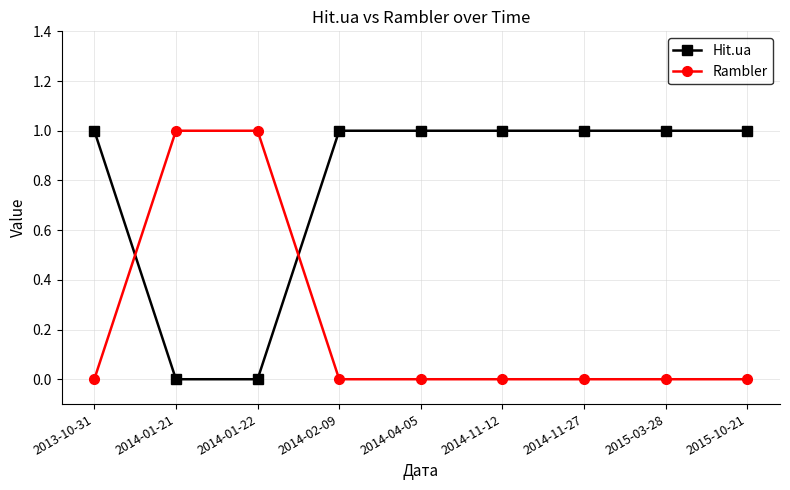

How many intersections are there between Hit.ua and Rambler?

2